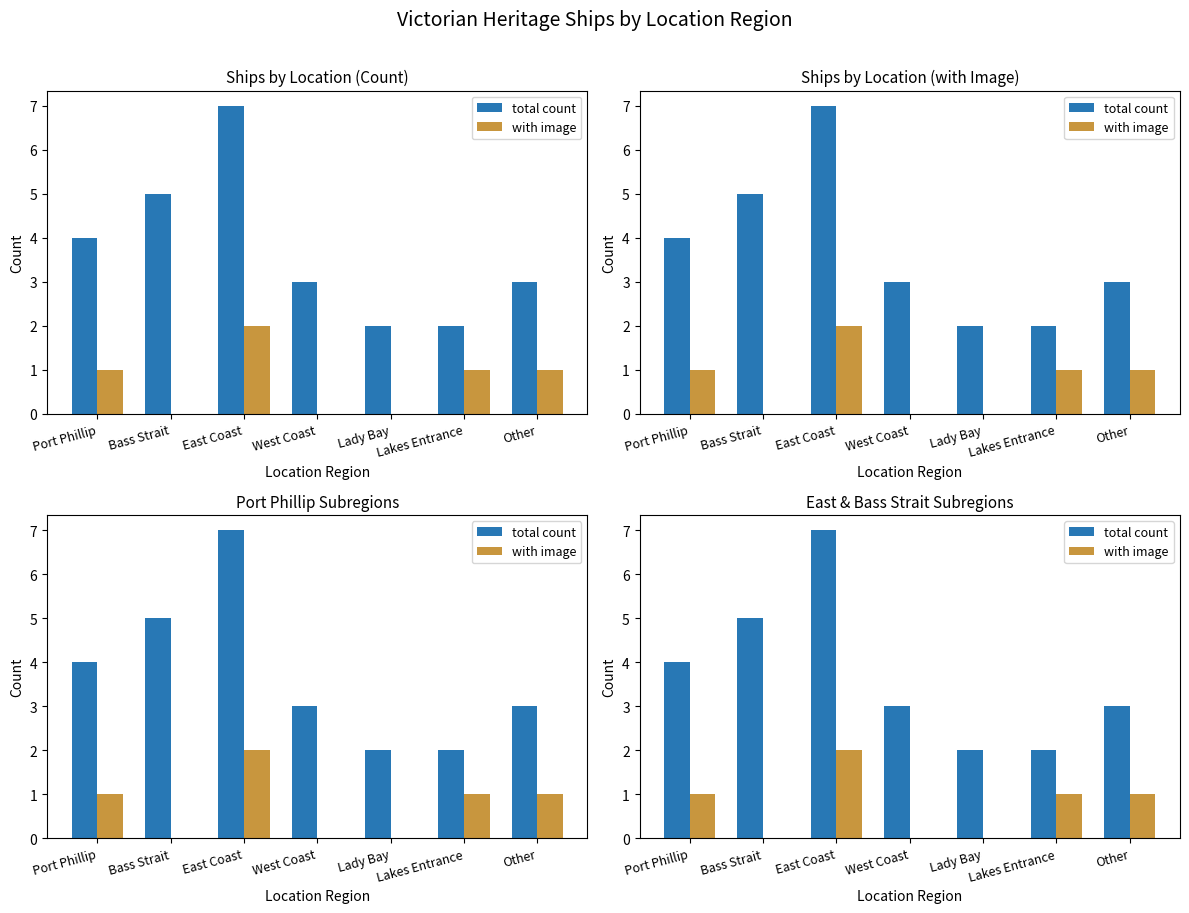

How many categories are shown in the chart?

7